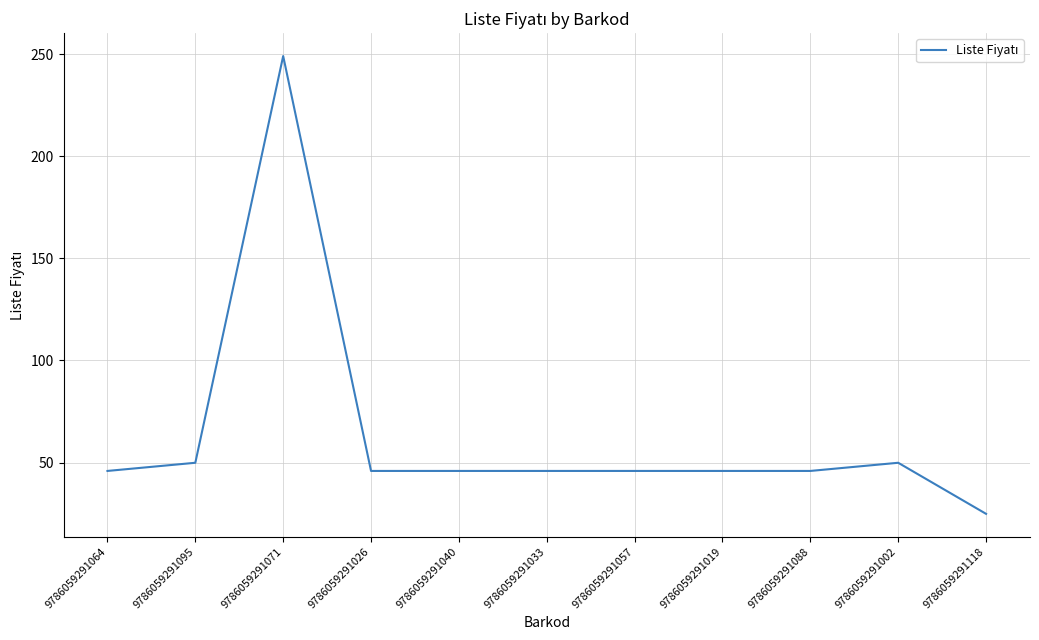

What position from the right is 9786059291064?

11